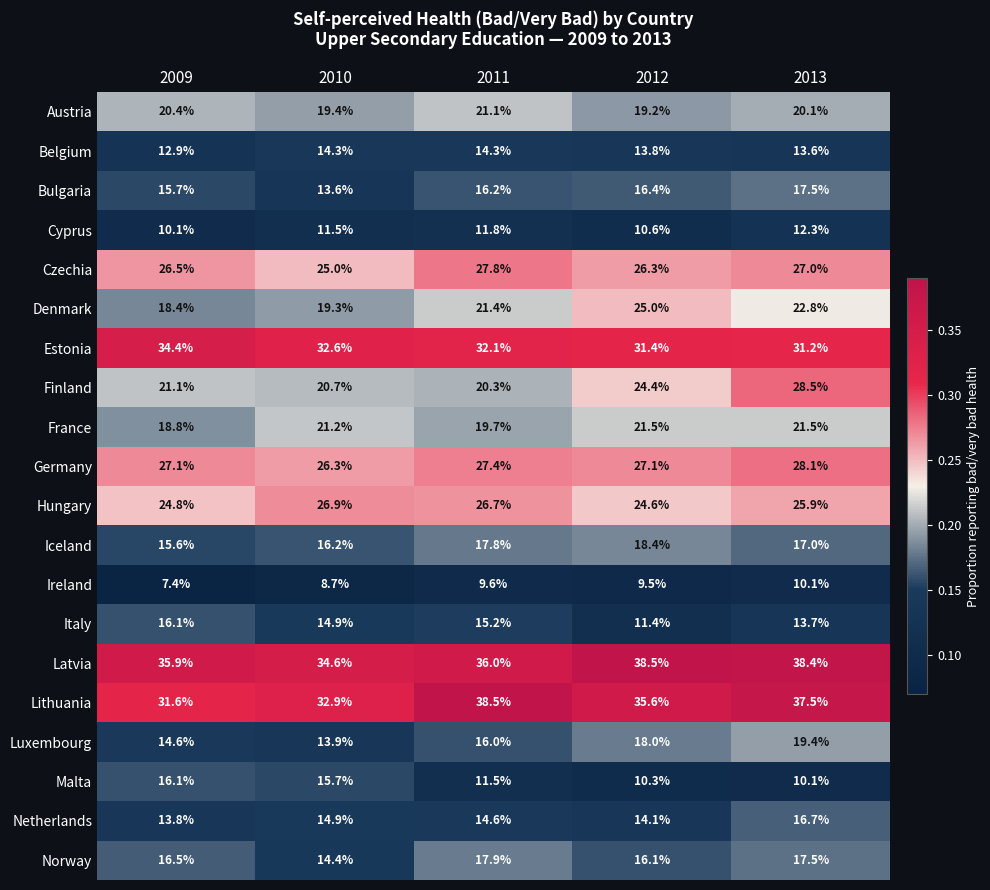

Rank the categories by Finland value from lowest to highest.

2011, 2010, 2009, 2012, 2013